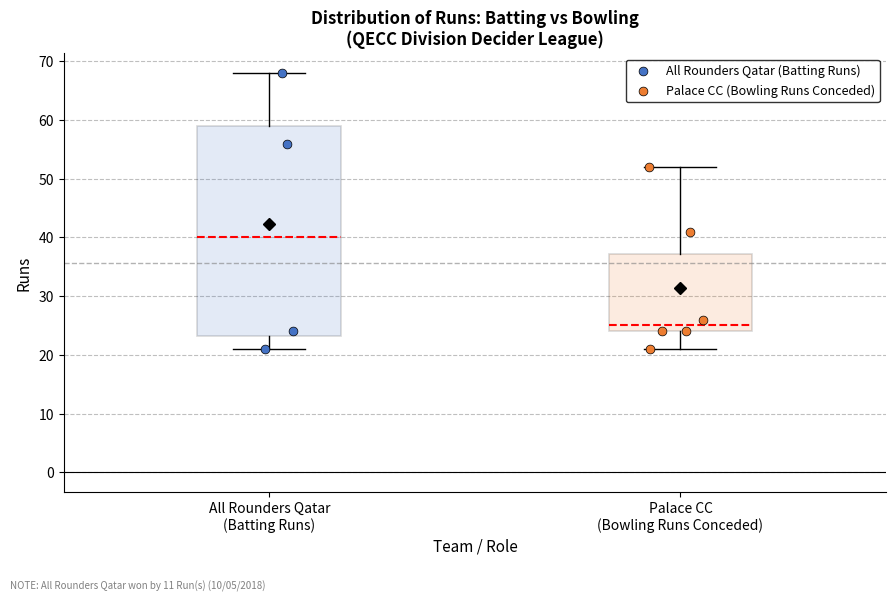

Reading left to right, read every box against the y-axis: the position of its median line, the range the box covers, and the ends of its whiskers. The values are not printed on the chart, so give them approximately, as read against the axis.

All Rounders Qatar (Batting Runs): median 40, box 23 to 59, whiskers 21 to 68
Palace CC (Bowling Runs Conceded): median 25, box 24 to 37, whiskers 21 to 52